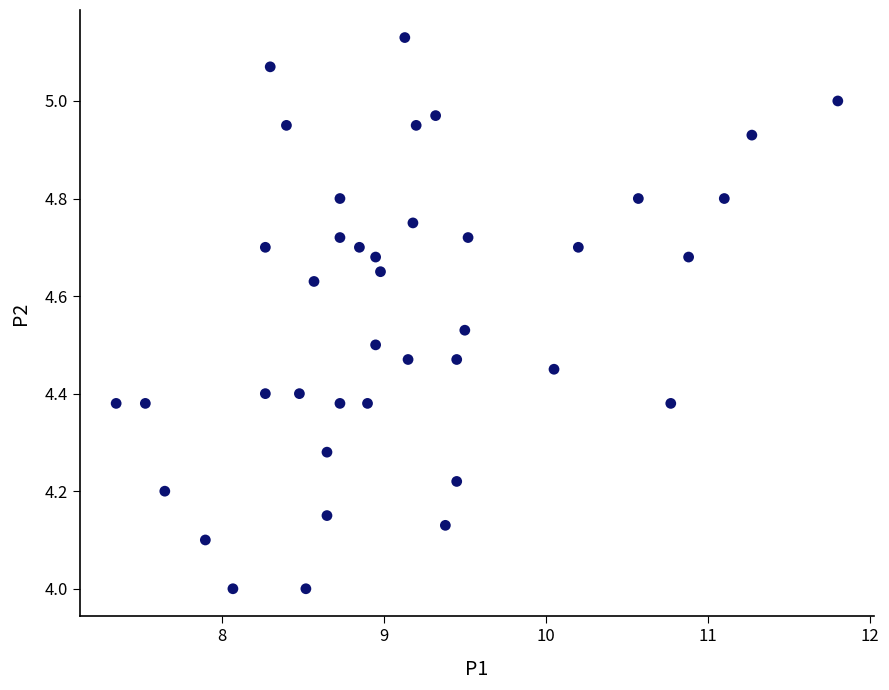

What is the range of Y values (max minus min)?

1.1